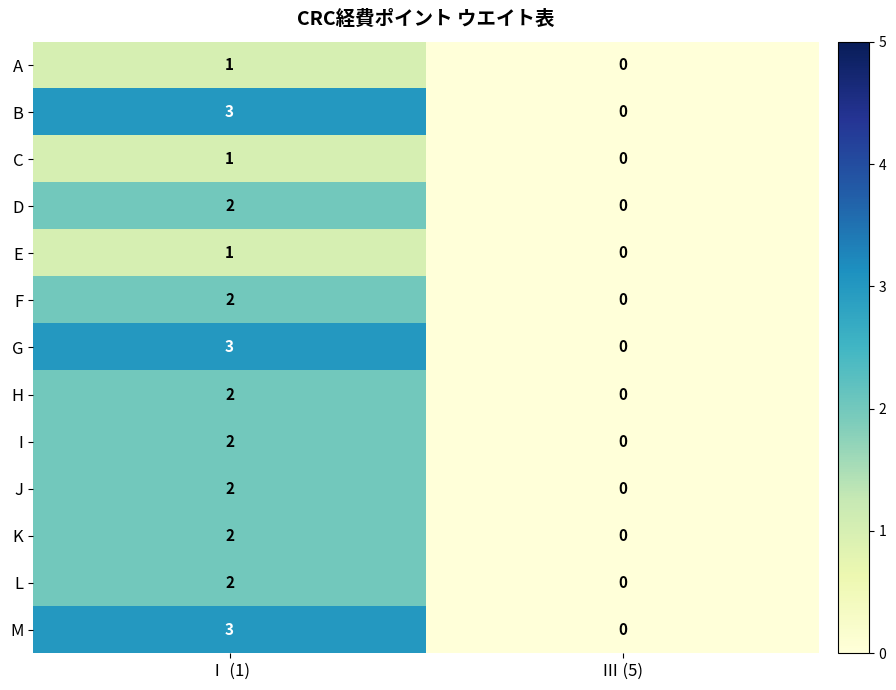

How many distinct data groups are displayed?

13